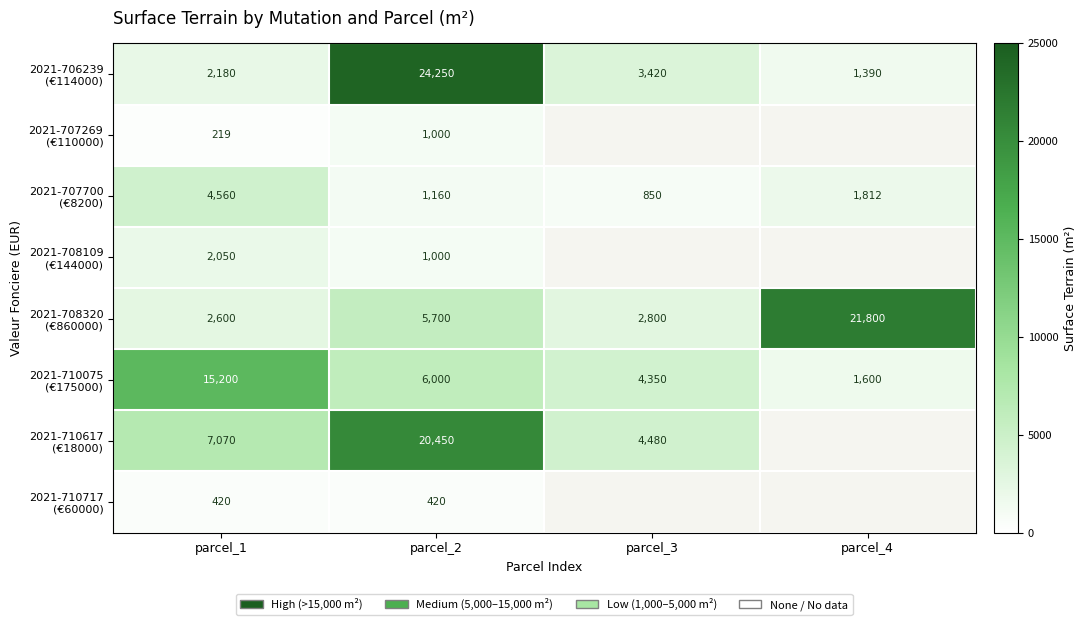

What is the total value across all series at parcel_1?

34299